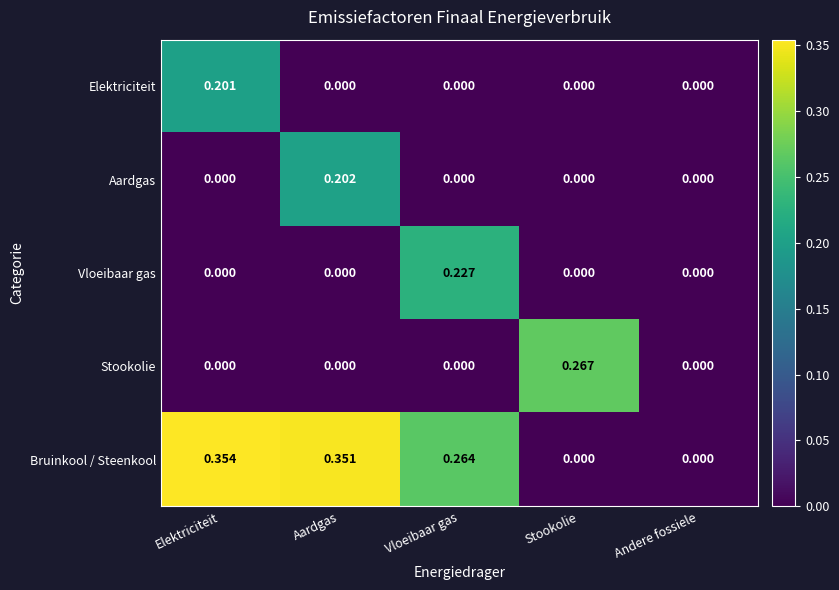

At which label does Bruinkool / Steenkool reach its peak?

Elektriciteit